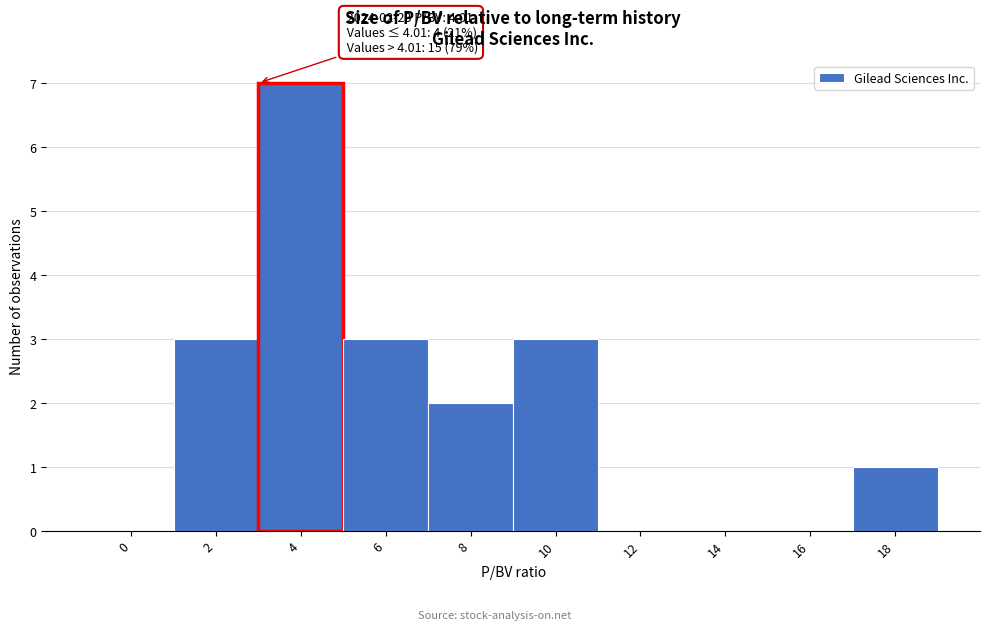

Reading right to left, list all the values displayed in this chart.

18=1	16=0	14=0	12=0	10=3	8=2	6=3	4=7	2=3	0=0